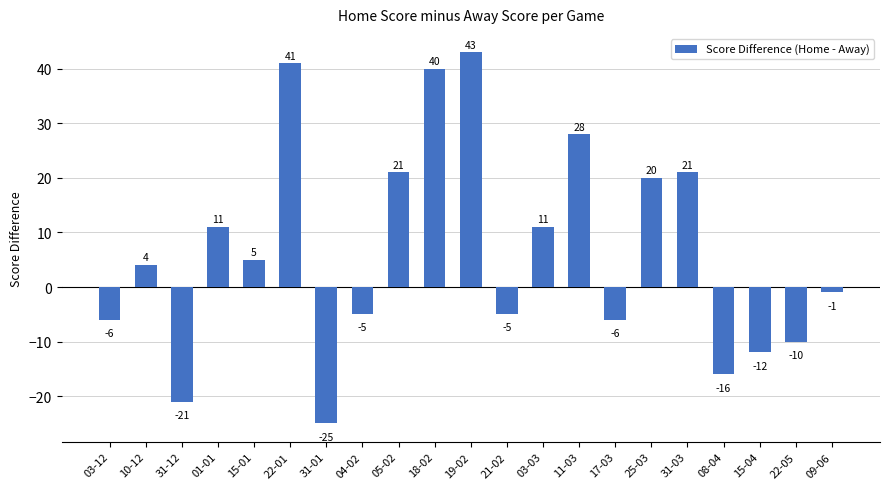

What value does the data have at 21-02, to the nearest 5?

-5